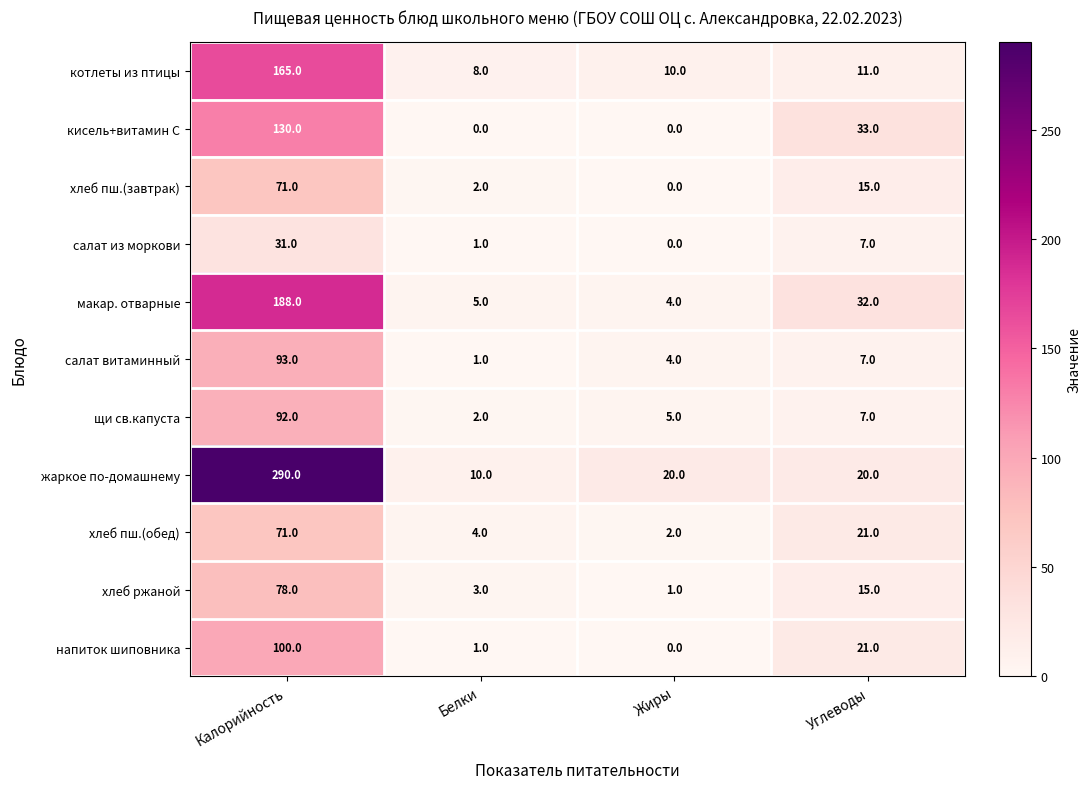

At how many categories does at least one series exceed 145?

1